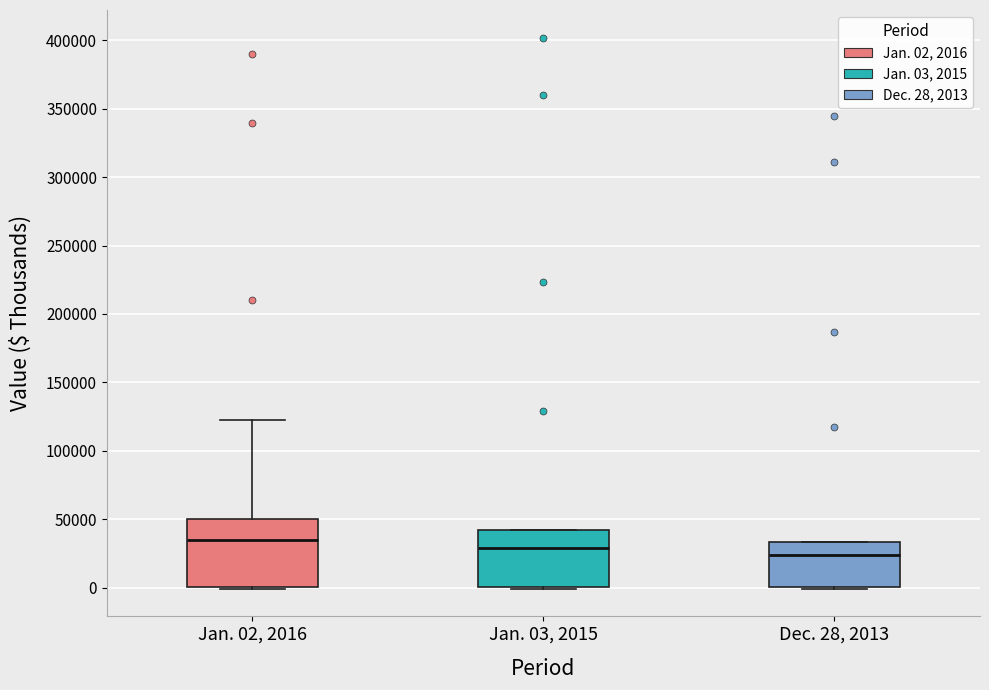

Which box's median line is the lowest?

Dec. 28, 2013